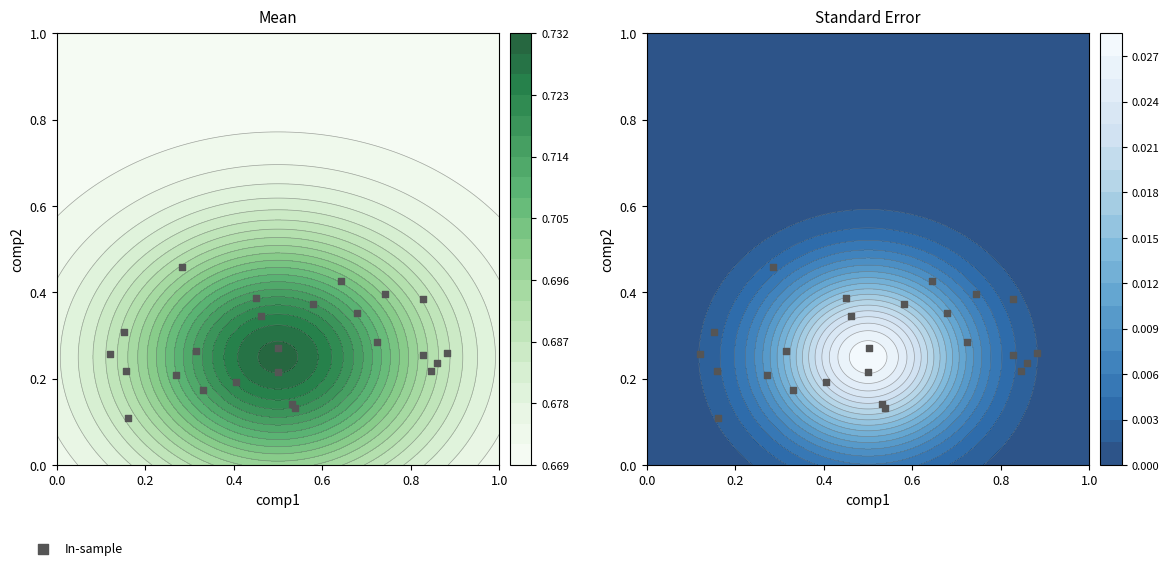

True or false: the data shows 0.2 at 6.

False